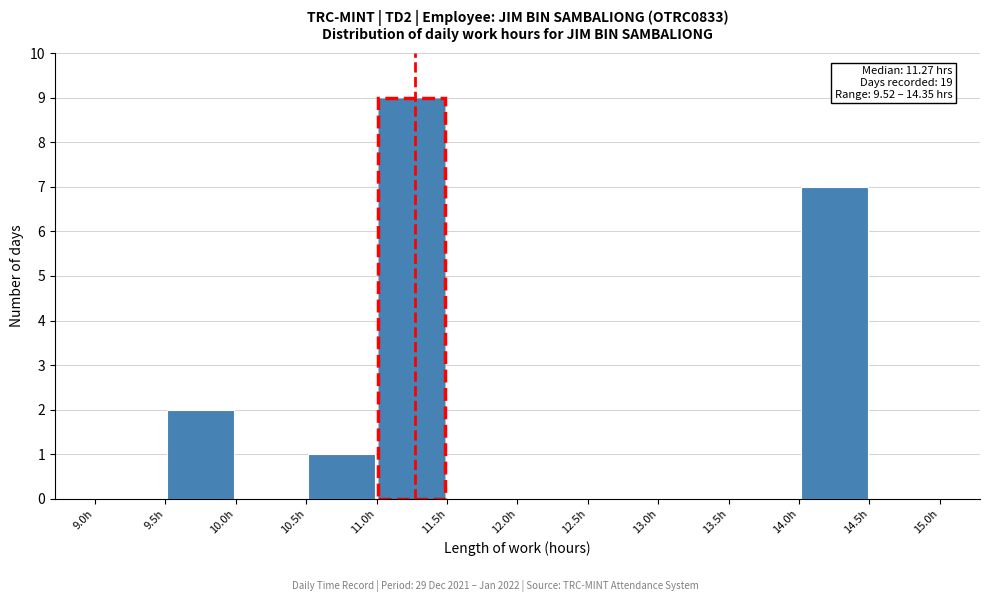

Over which range of the x-axis is the bar tallest?

11.0 to 11.5